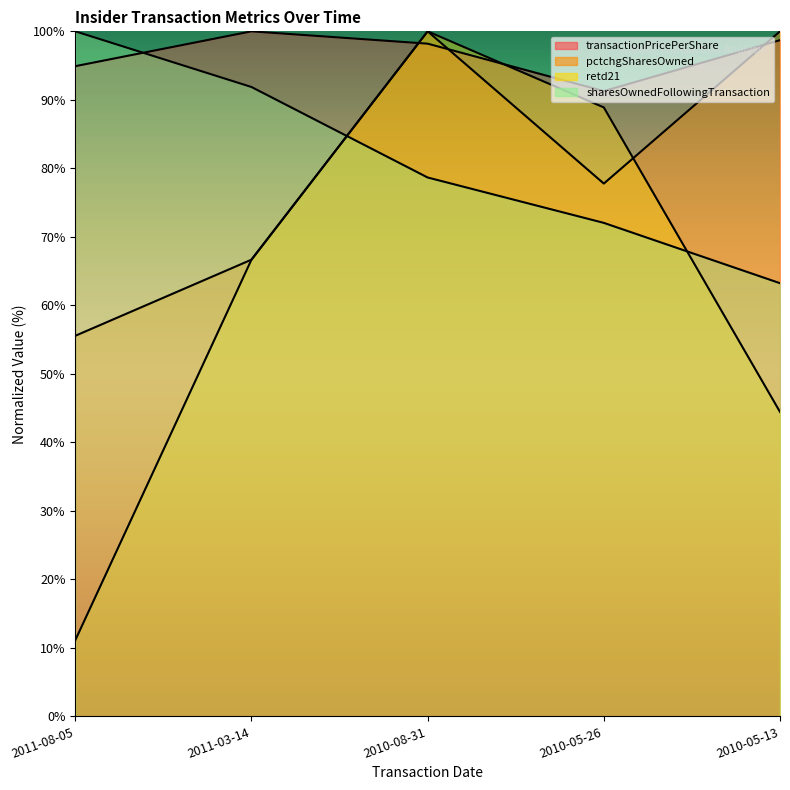

The value of sharesOwnedFollowingTransaction at 2011-03-14 is 142.1. True or false?

False